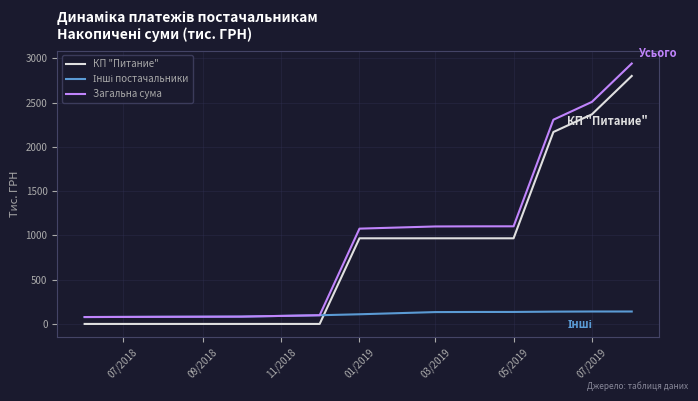

True or false: КП "Питание" and Загальна сума intersect in this chart.

False